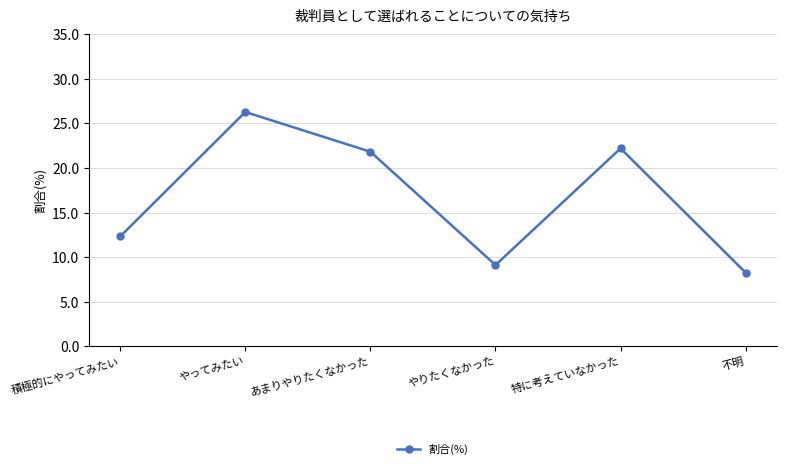

List the labels in order of value, largest first.

やってみたい, 特に考えていなかった, あまりやりたくなかった, 積極的にやってみたい, やりたくなかった, 不明